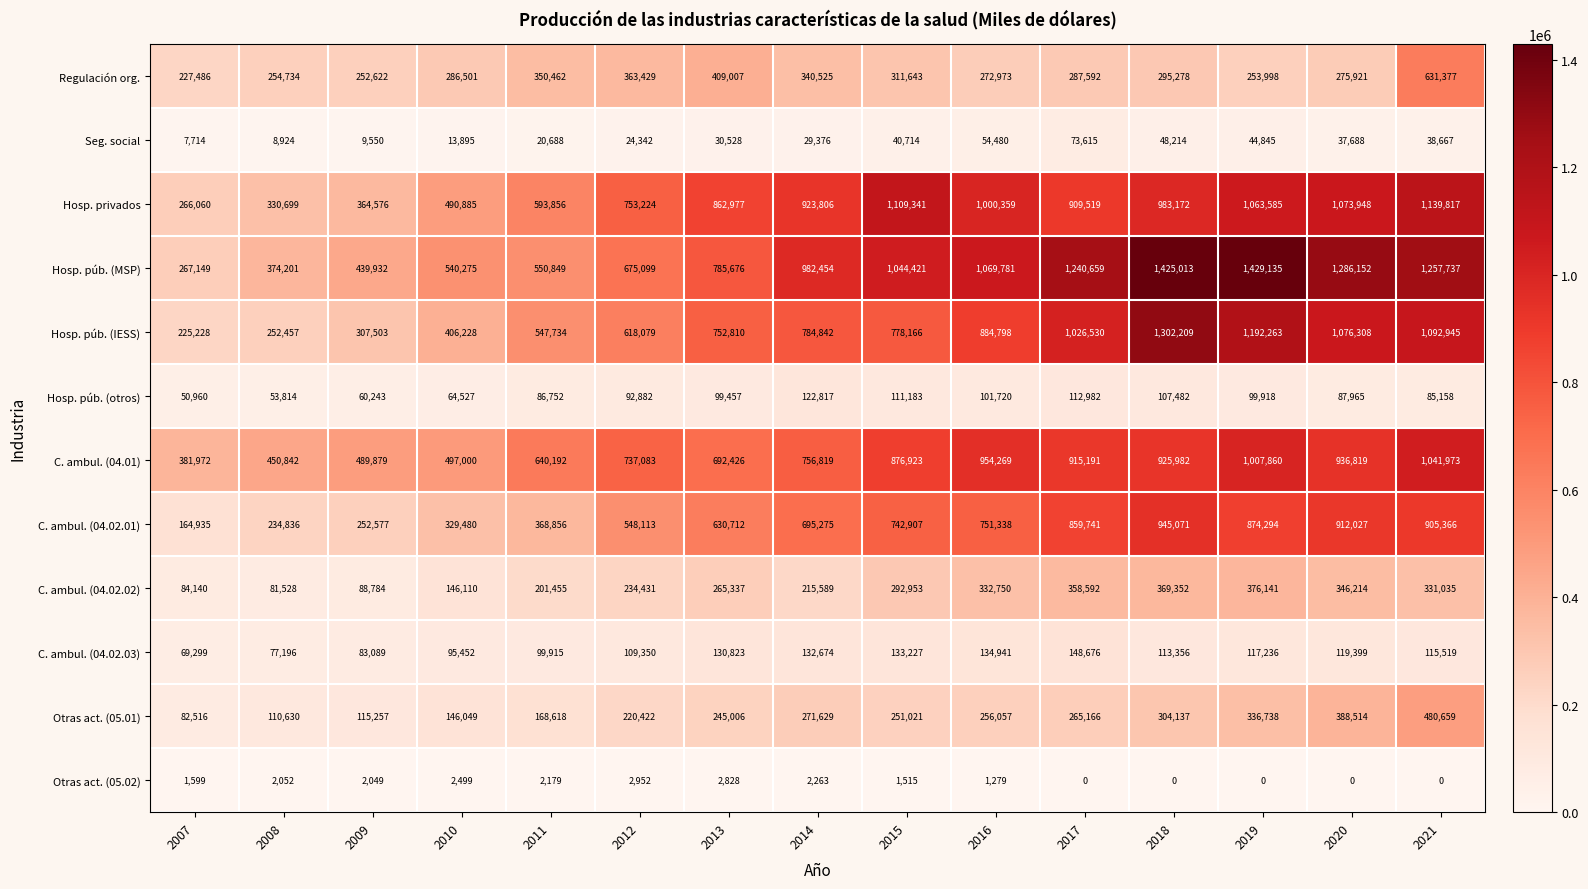

Is it true that Hosp. púb. (MSP) equals 1286152 at 2020?

True